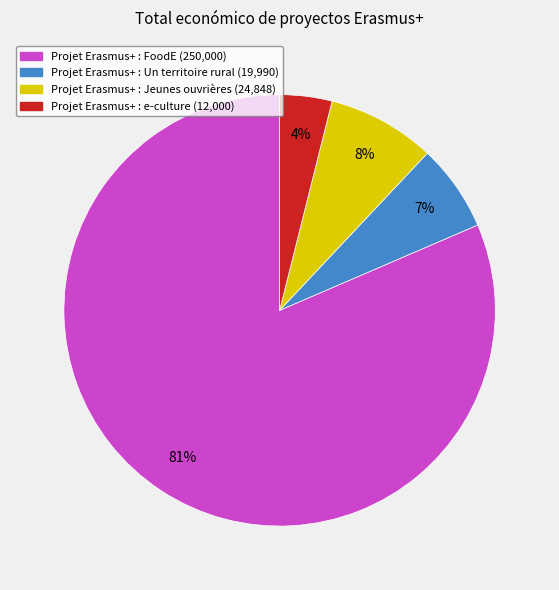

To the nearest percent, what percentage of the pie is Projet Erasmus+ : Un territoire rural?

7%